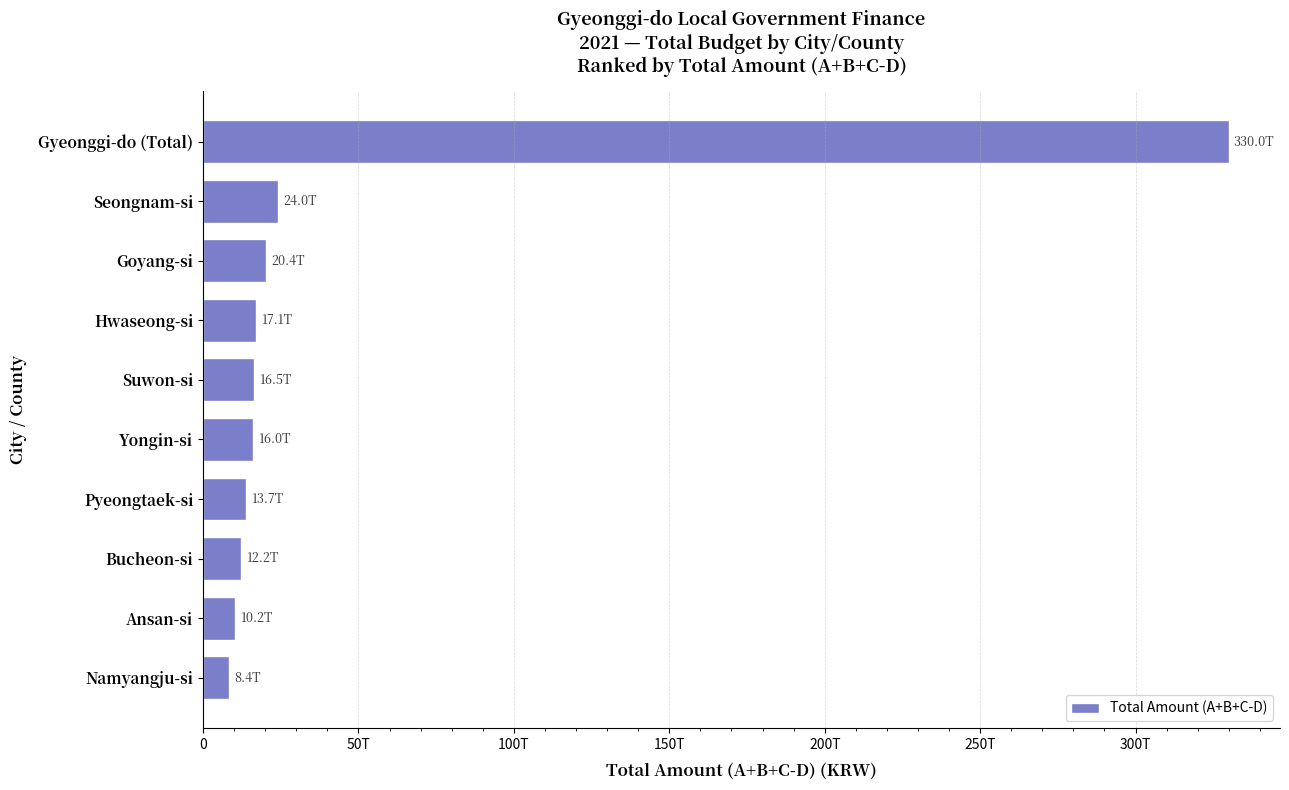

Does the chart contain stacked bars?

No